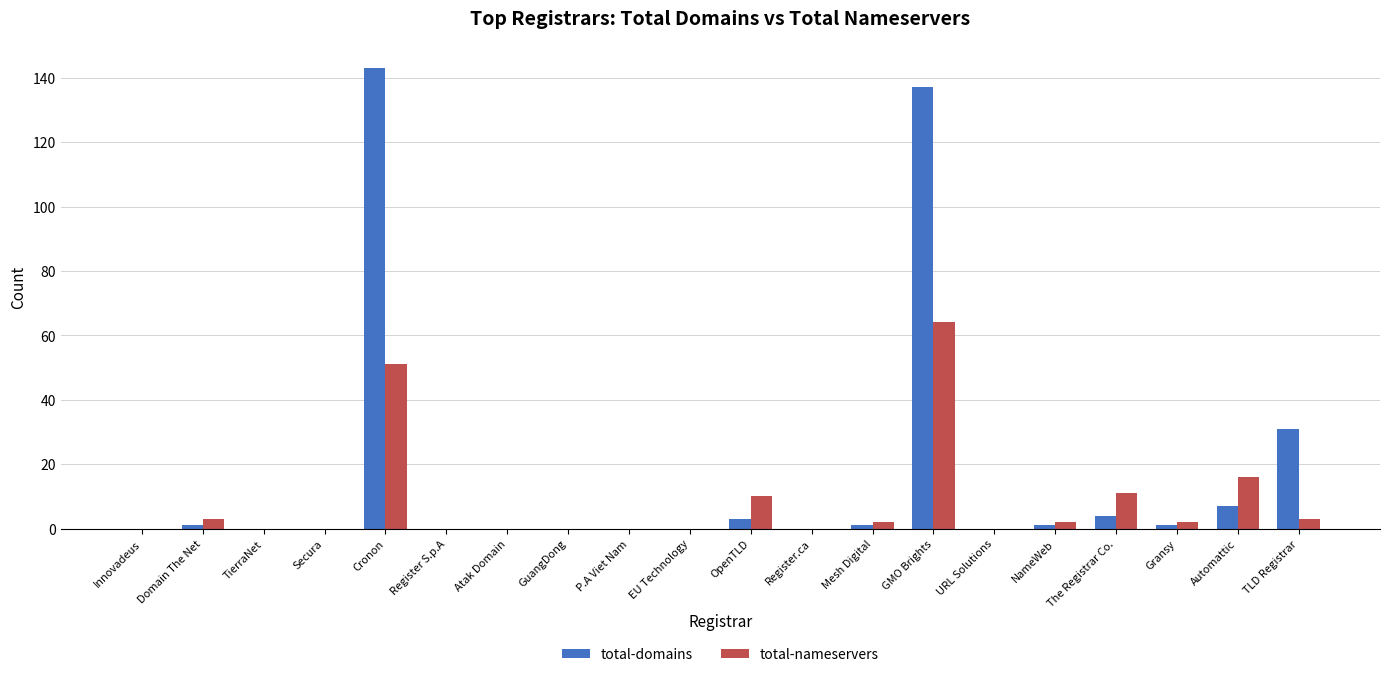

Read the total-domains value at GMO Brights, to the nearest 5.

135